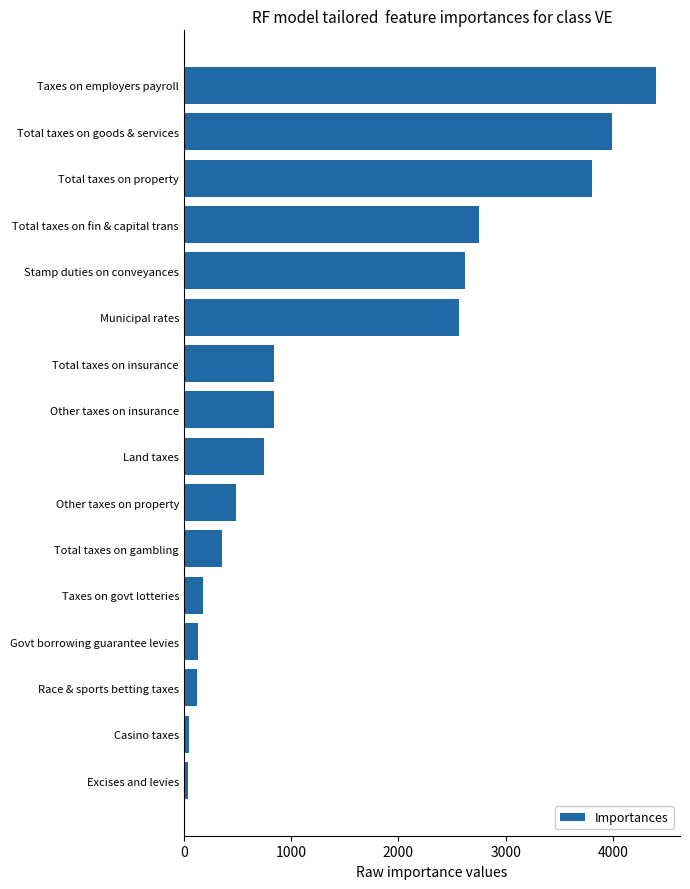

Which has a higher value, Stamp duties on conveyances or Taxes on govt lotteries?

Stamp duties on conveyances